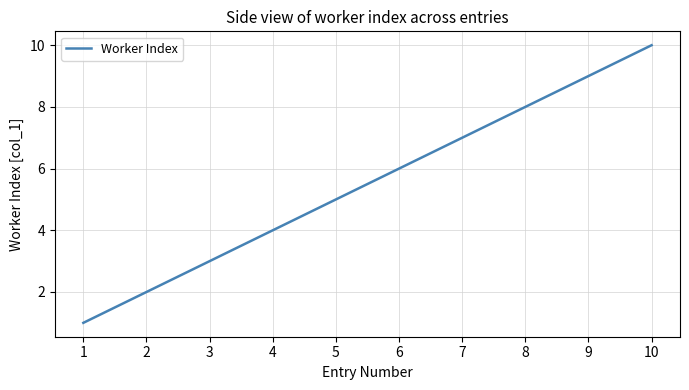

List the labels in order of value, largest first.

10, 9, 8, 7, 6, 5, 4, 3, 2, 1